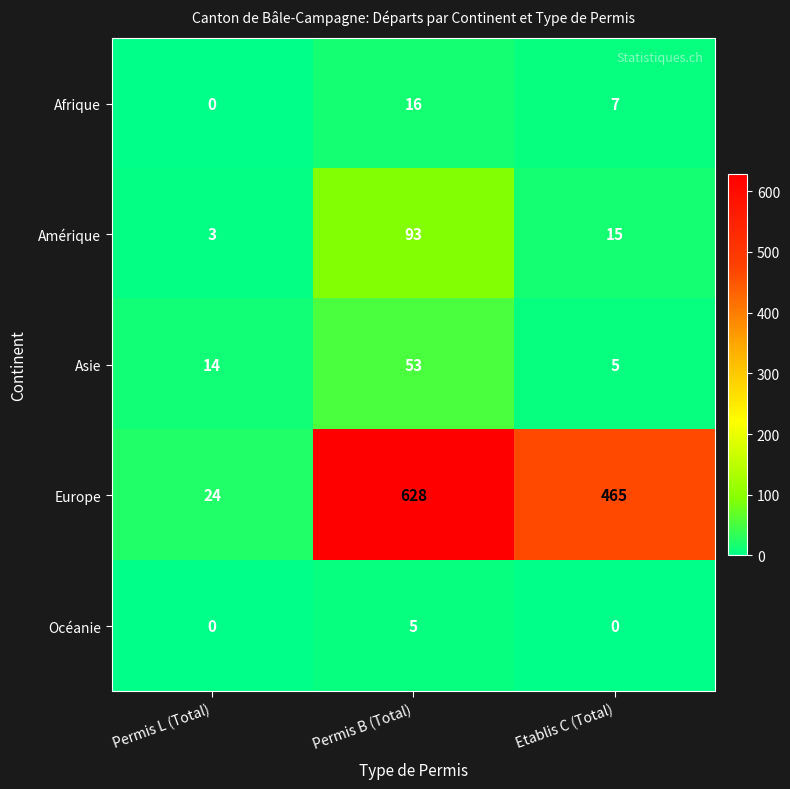

Count the Europe values in the range 24 to 628.

3